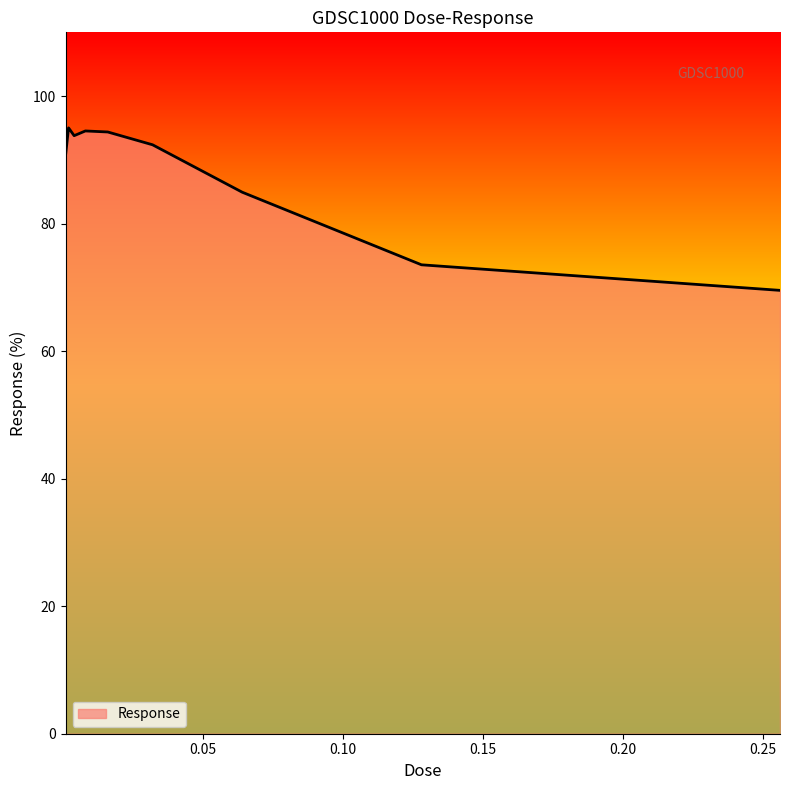

What is the maximum value shown in the chart?

95.0